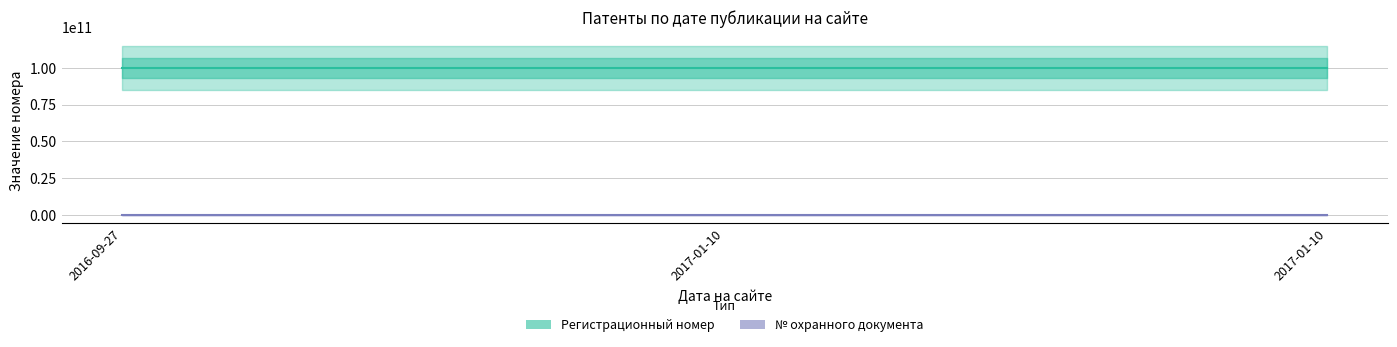

True or false: Регистрационный номер has a value of 100000008033 at 2016-09-27.

True